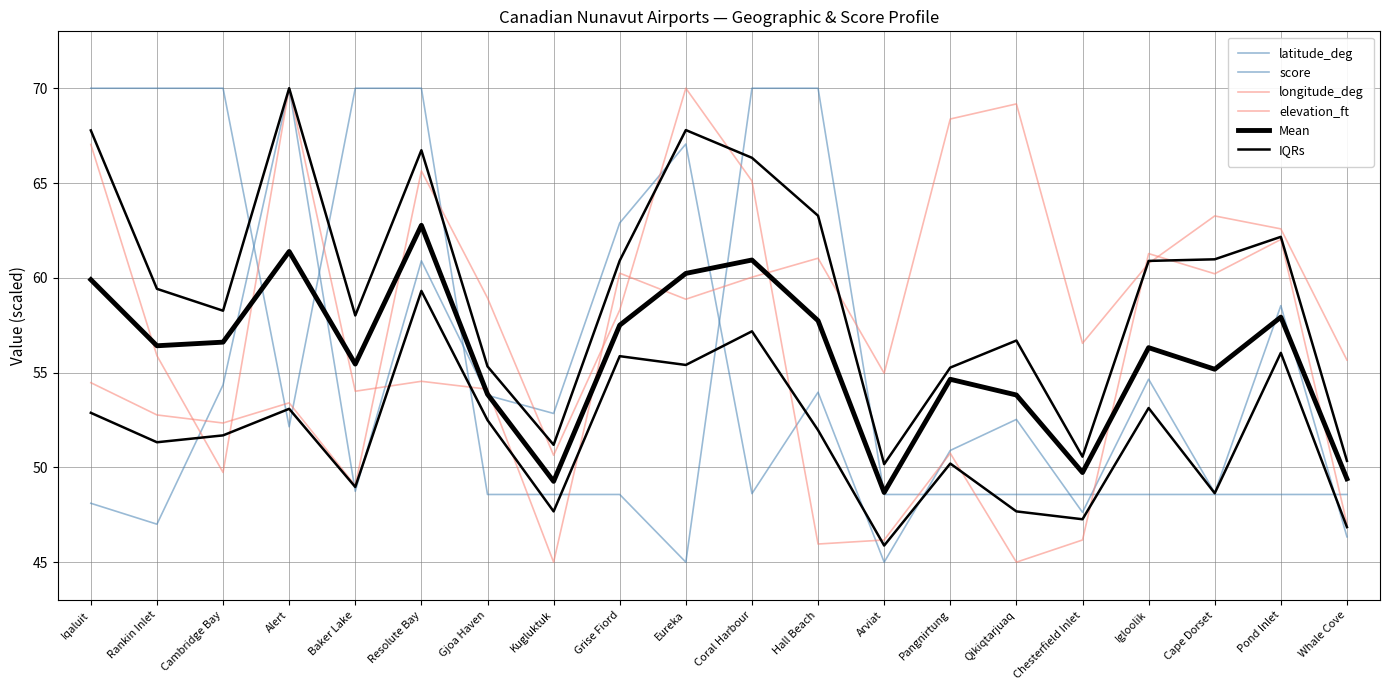

What is the spread (max minus min) of values at Alert?

17.9